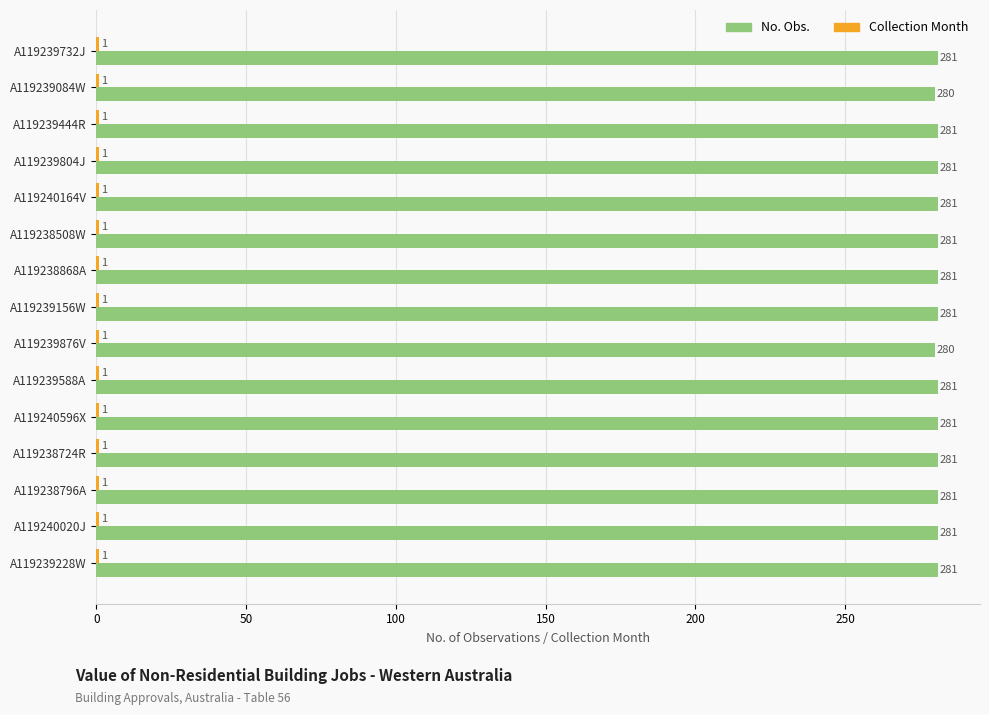

What is the spread (max minus min) of values at A119238796A?

280